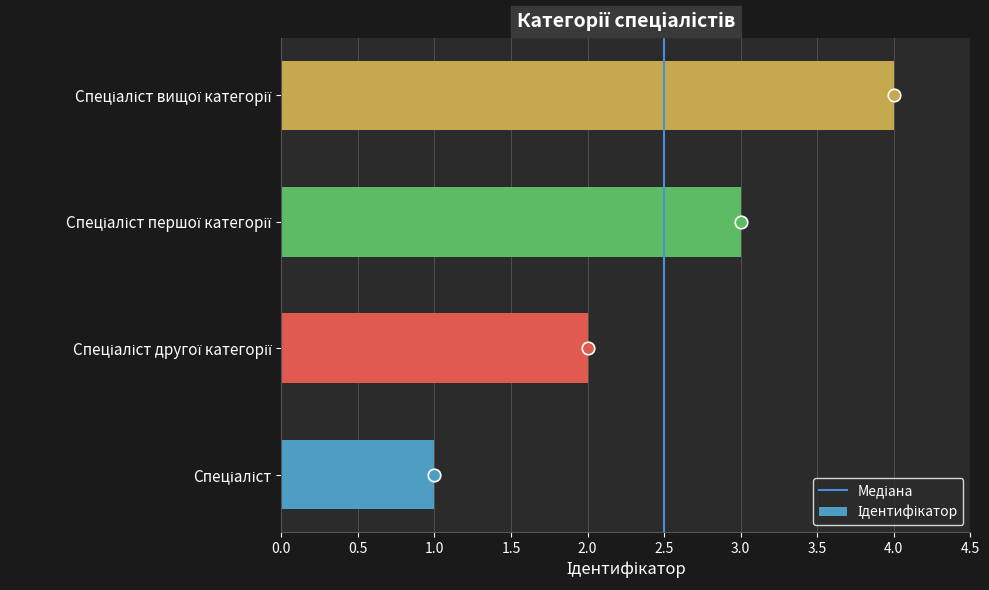

What is the difference between the maximum and minimum values?

3